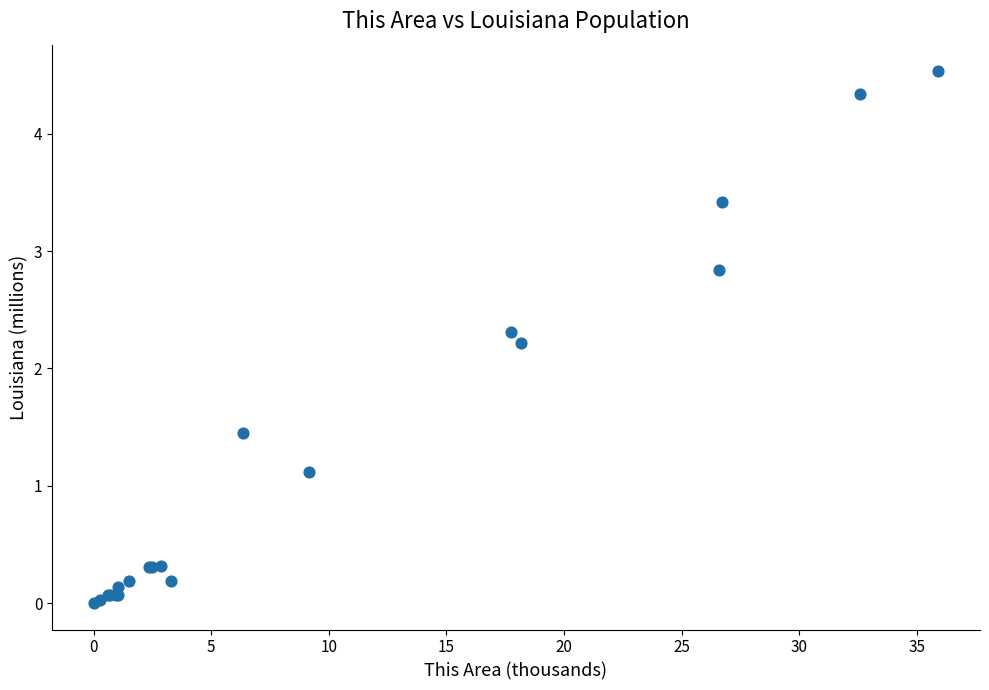

What Y value in the scatter plot is closest to 2?

2.2